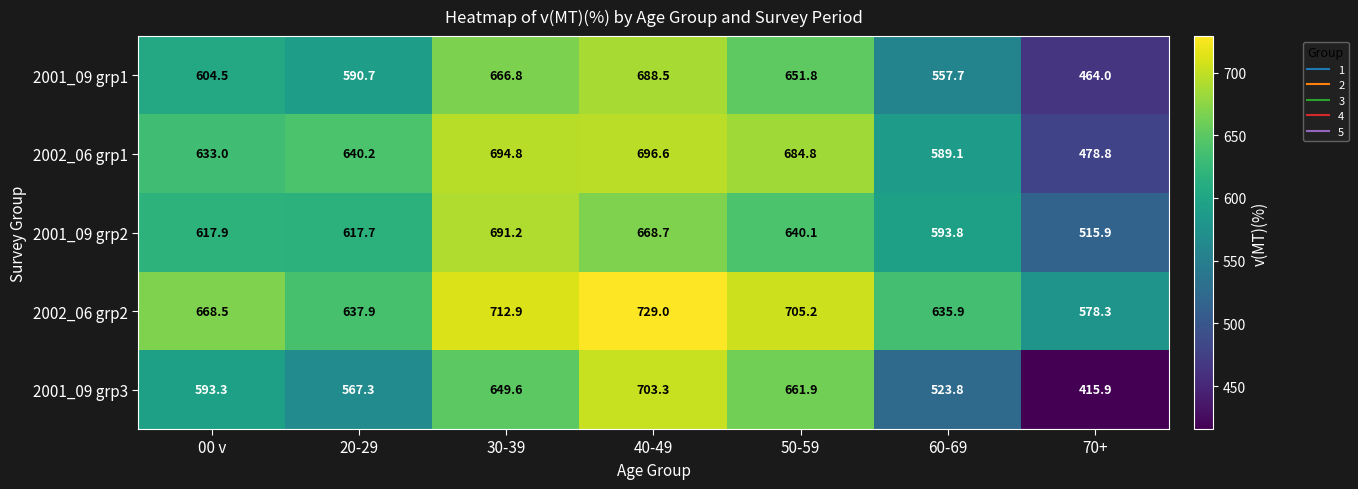

At which label is 2001_09 grp3 closest to 559?

20-29